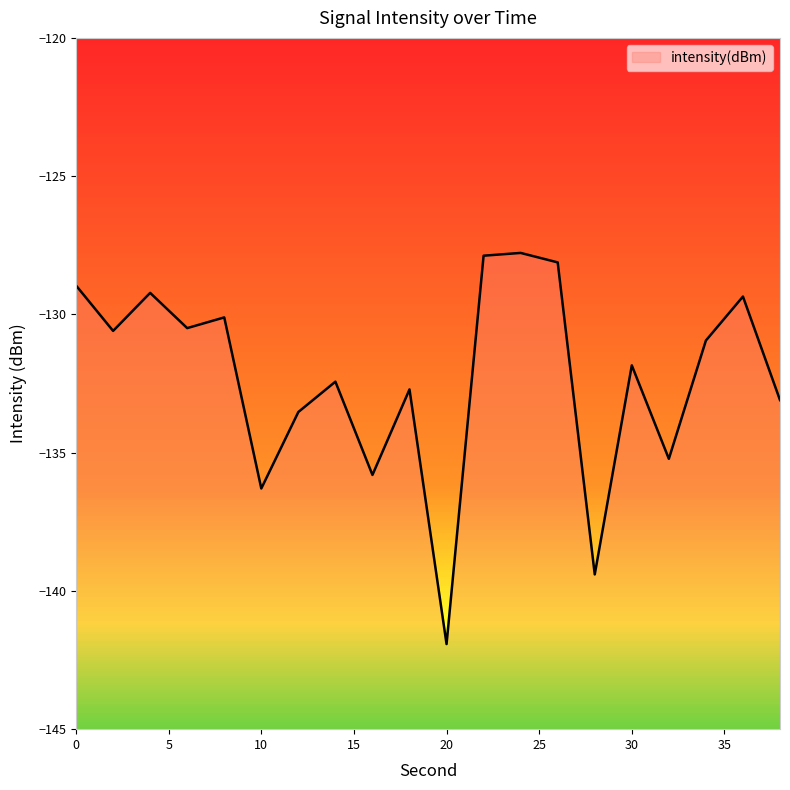

The value at 2 is -130.6. True or false?

True